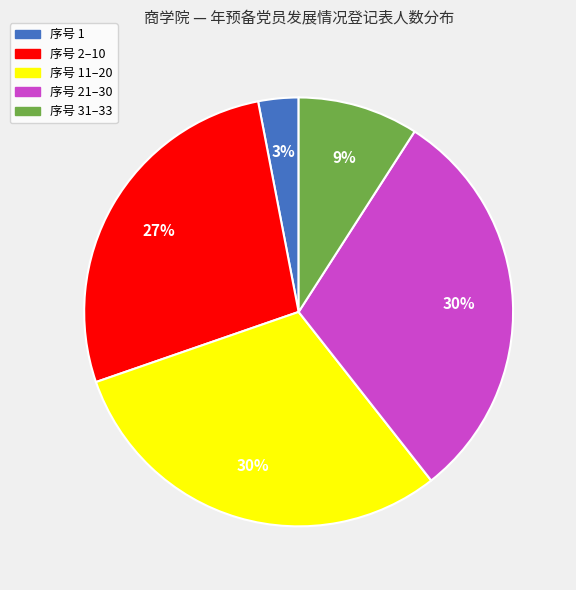

Between 序号 2–10 and 序号 11–20, which is larger?

序号 11–20